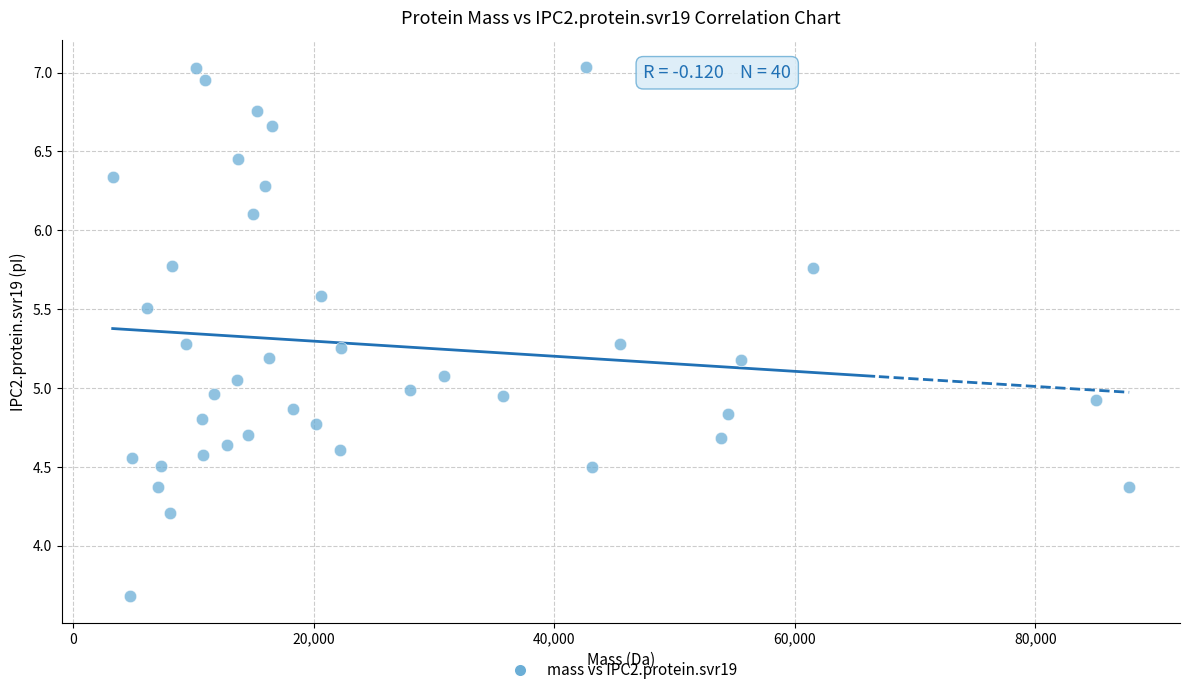

What is the range of X values (max minus min)?

84536.2